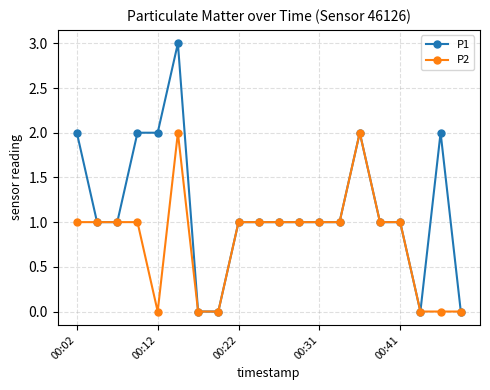

Which series has the widest spread of values?

P1